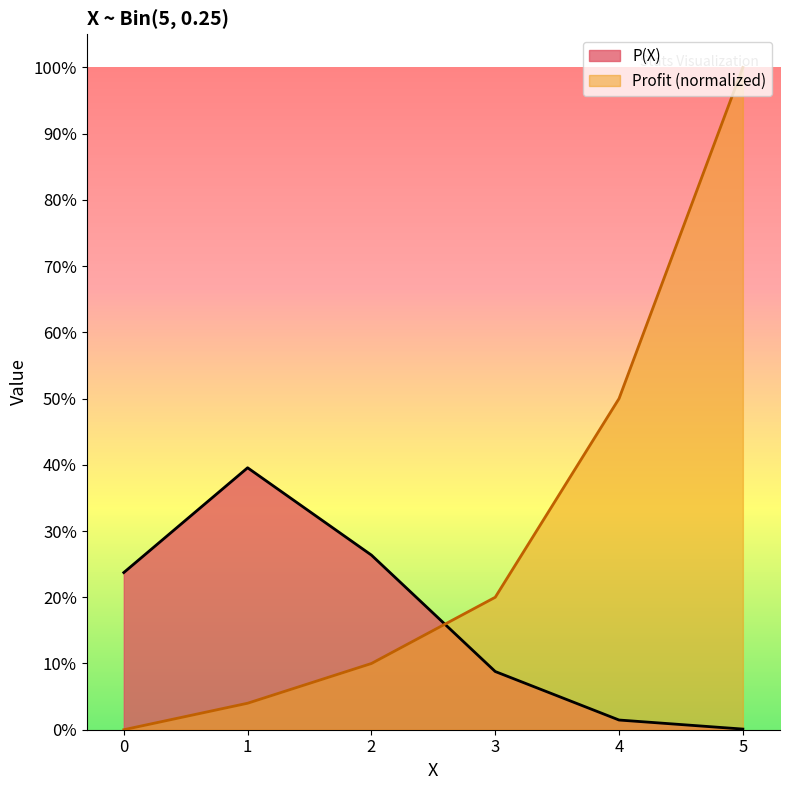

How many categories are shown in the chart?

6